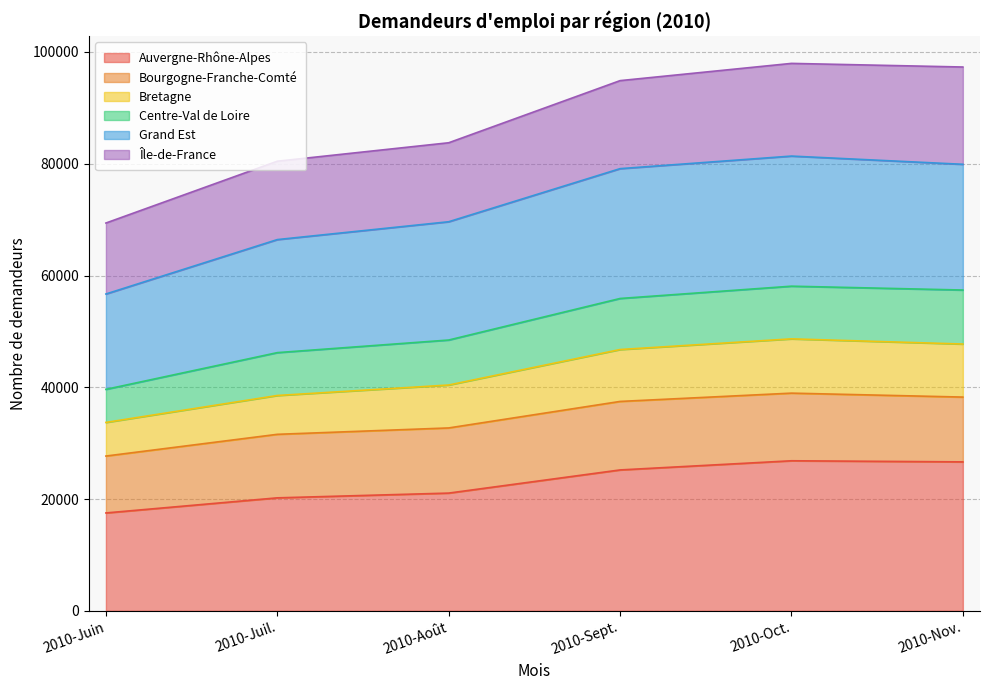

At which label does Auvergne-Rhône-Alpes reach its minimum?

2010-Juin